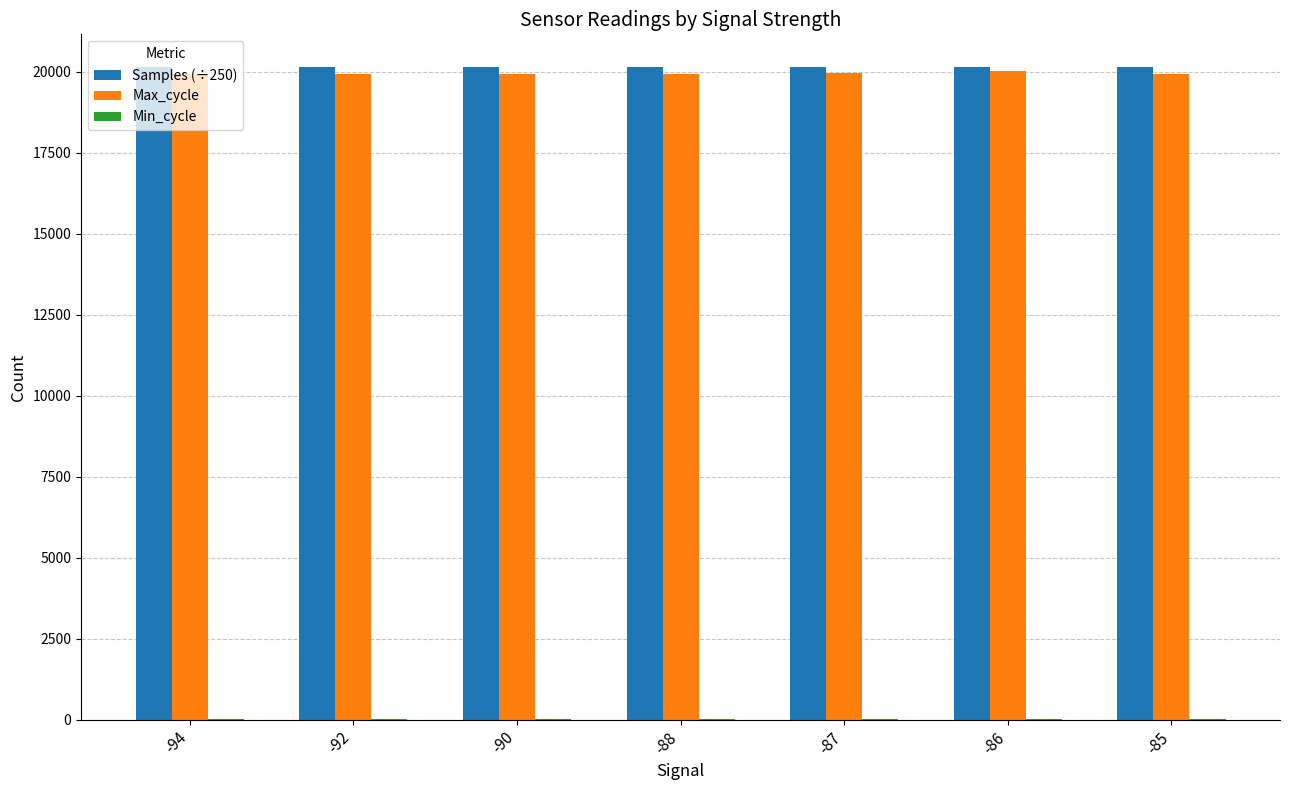

How many categories are shown in the chart?

7